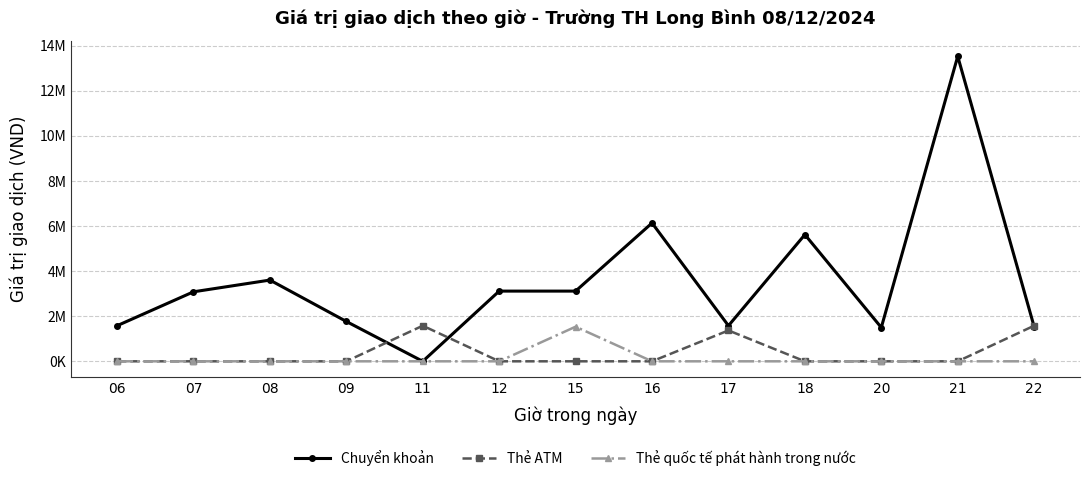

What are all the series names shown in the legend?

Chuyển khoản, Thẻ ATM, Thẻ quốc tế phát hành trong nước